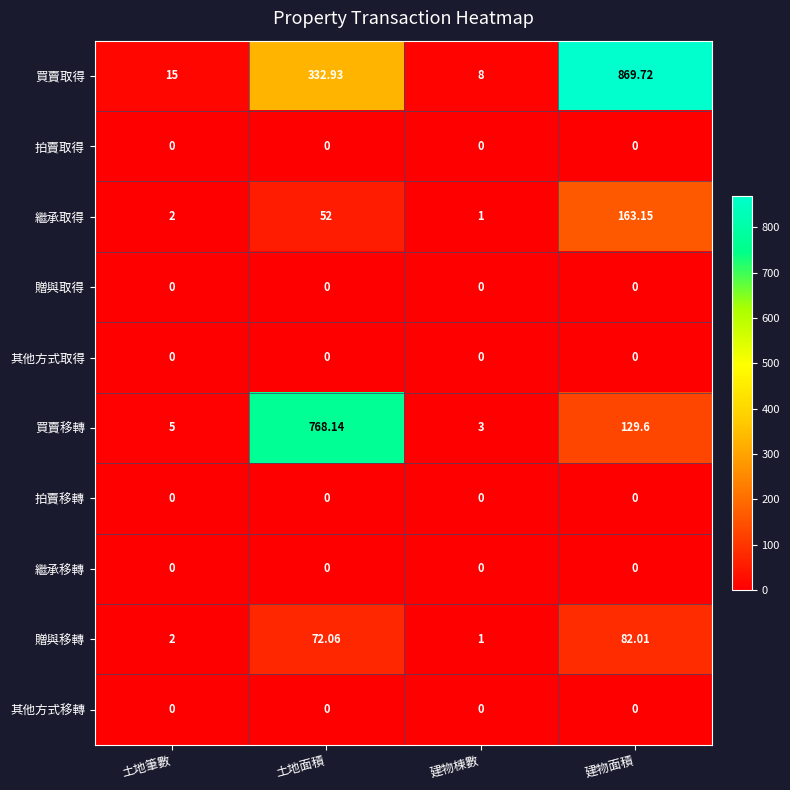

What is the total value across all series at 土地面積?

1225.1